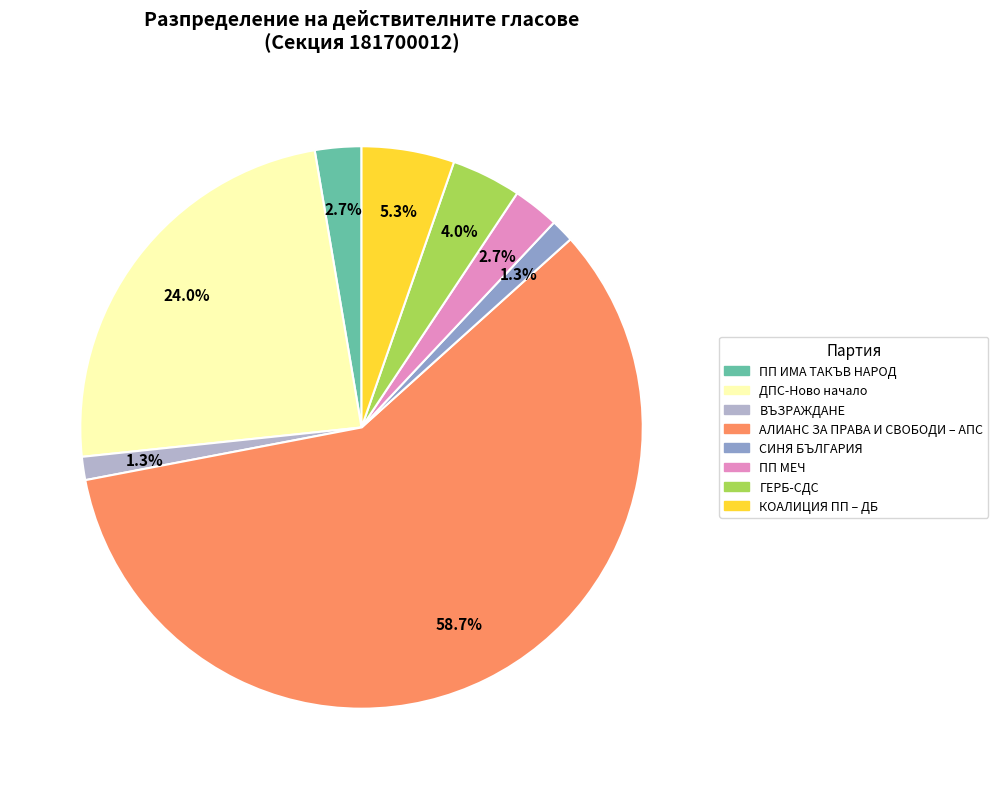

What percentage do КОАЛИЦИЯ ПП – ДБ and ПП МЕЧ together represent?

8.0%